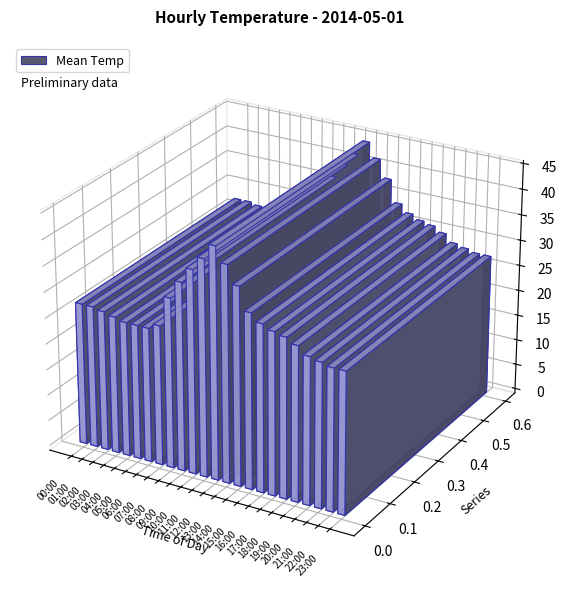

What is the change in value from 00:00 to 11:00?

+14.3